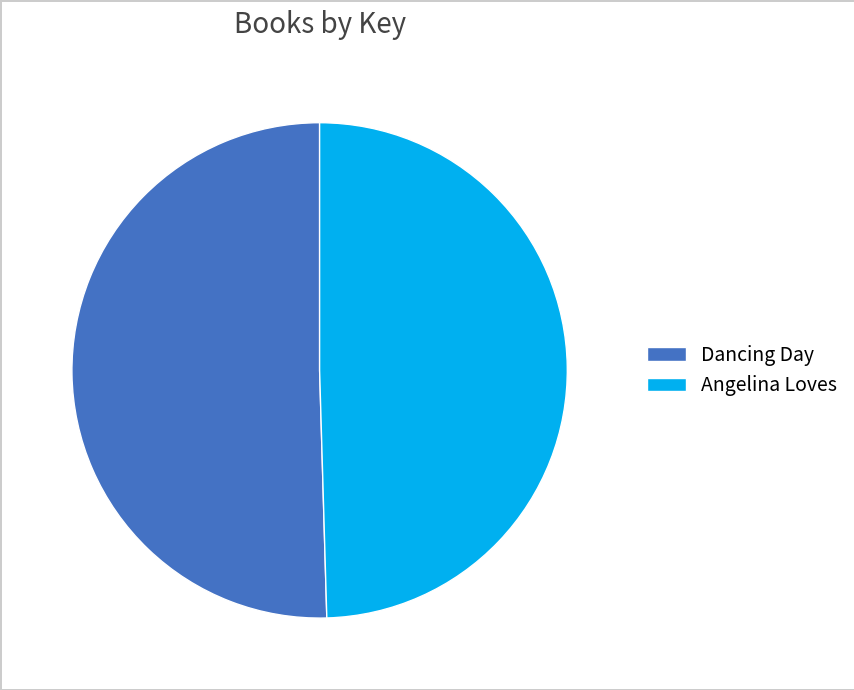

Is Dancing Day the majority of the pie?

Yes